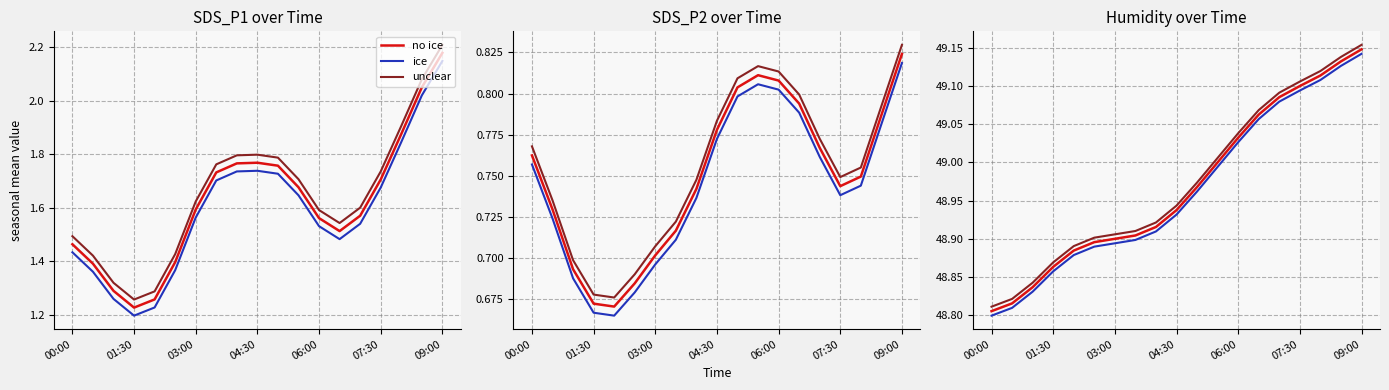

Rank the series at 16 from highest to lowest value.

unclear, no ice, ice